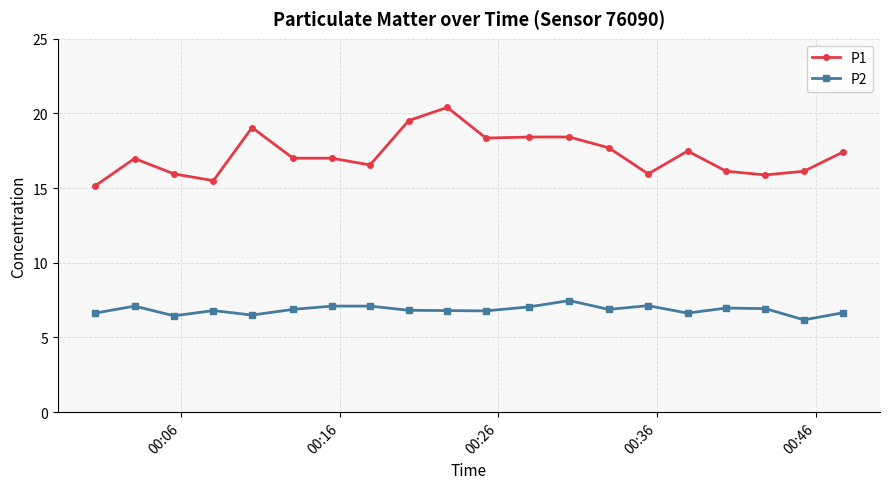

Which series has the largest total across all categories?

P1